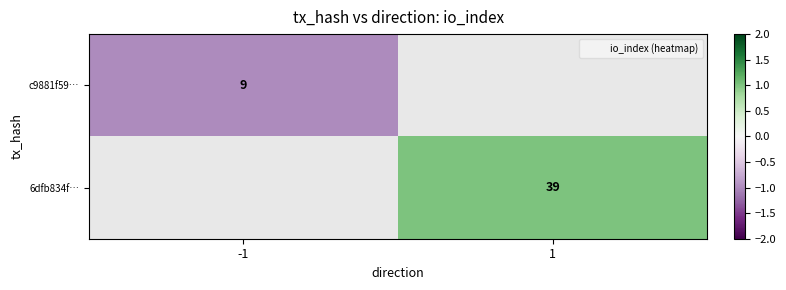

Rank the series at 1 from highest to lowest value.

c9881f59…, 6dfb834f…